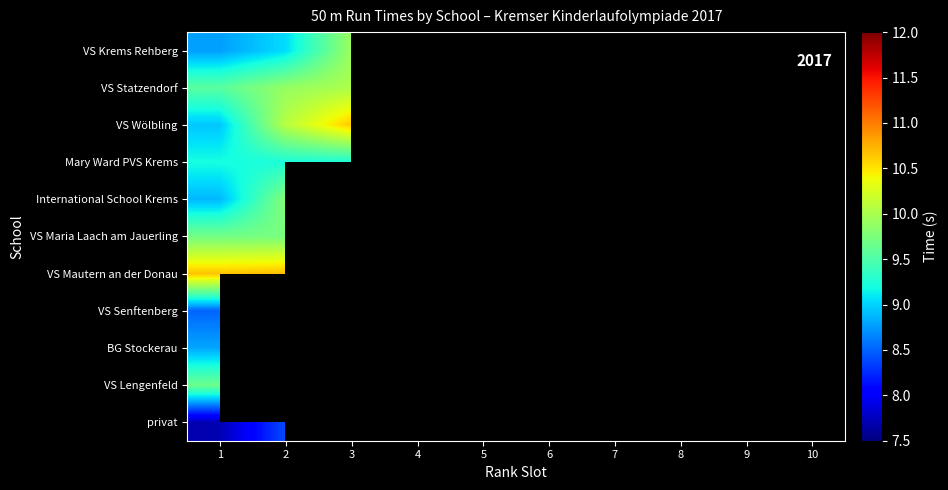

At which category is the sum across all series the highest?

1